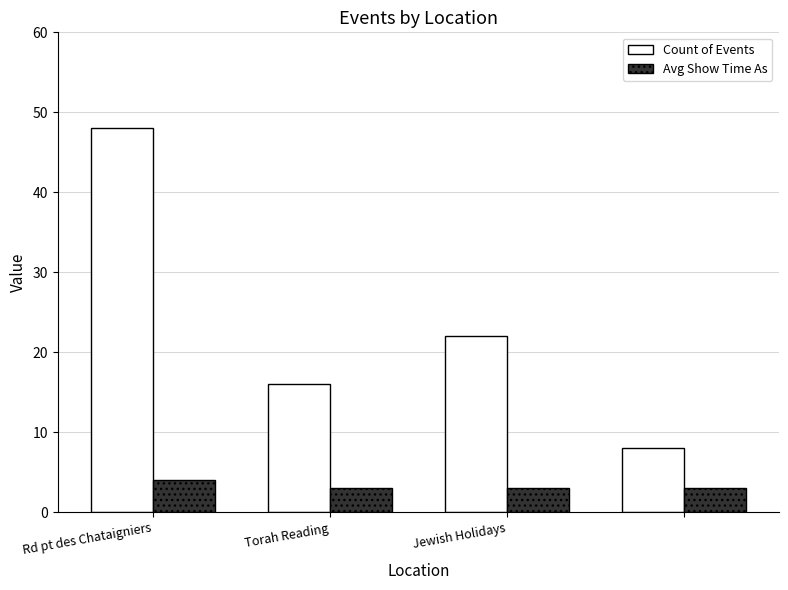

List the series in order of their peak value, lowest first.

Avg Show Time As, Count of Events